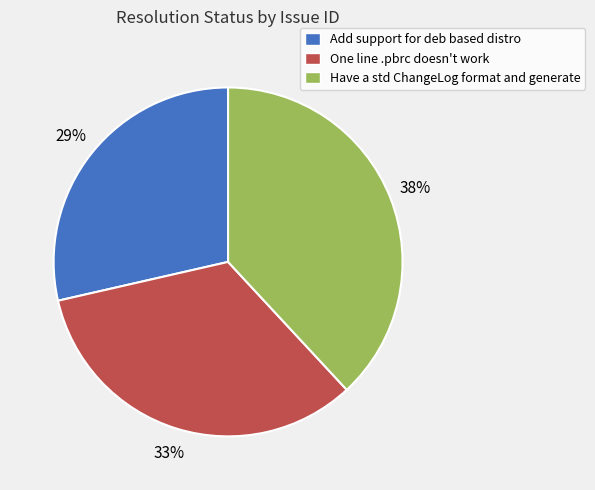

Which slice is the smallest?

Add support for deb based distro